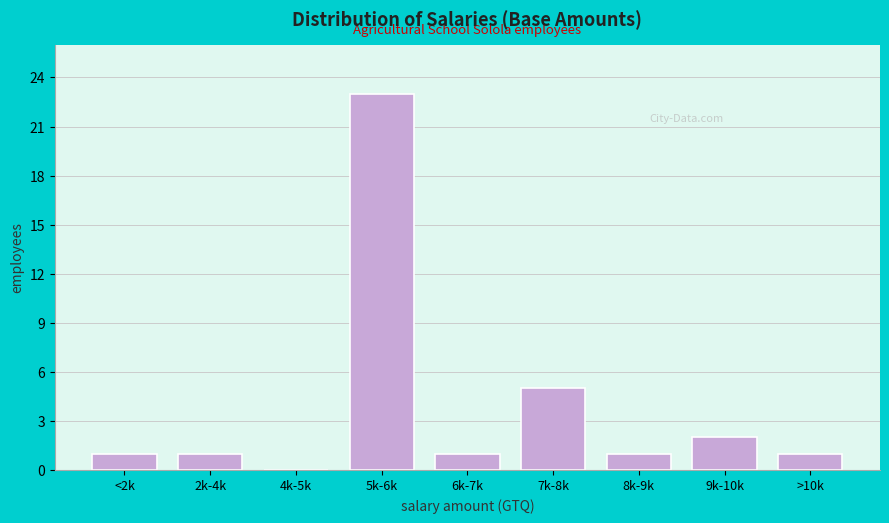

Reading right to left, what are all the values shown in this chart?

>10k=1	9k-10k=2	8k-9k=1	7k-8k=5	6k-7k=1	5k-6k=23	4k-5k=0	2k-4k=1	<2k=1